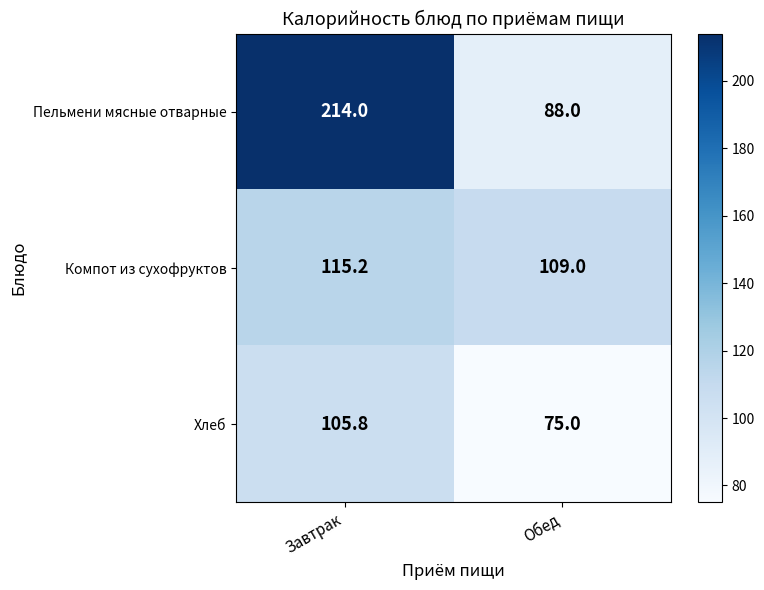

Rank the series by their average value, from highest to lowest.

Пельмени мясные отварные, Компот из сухофруктов, Хлеб